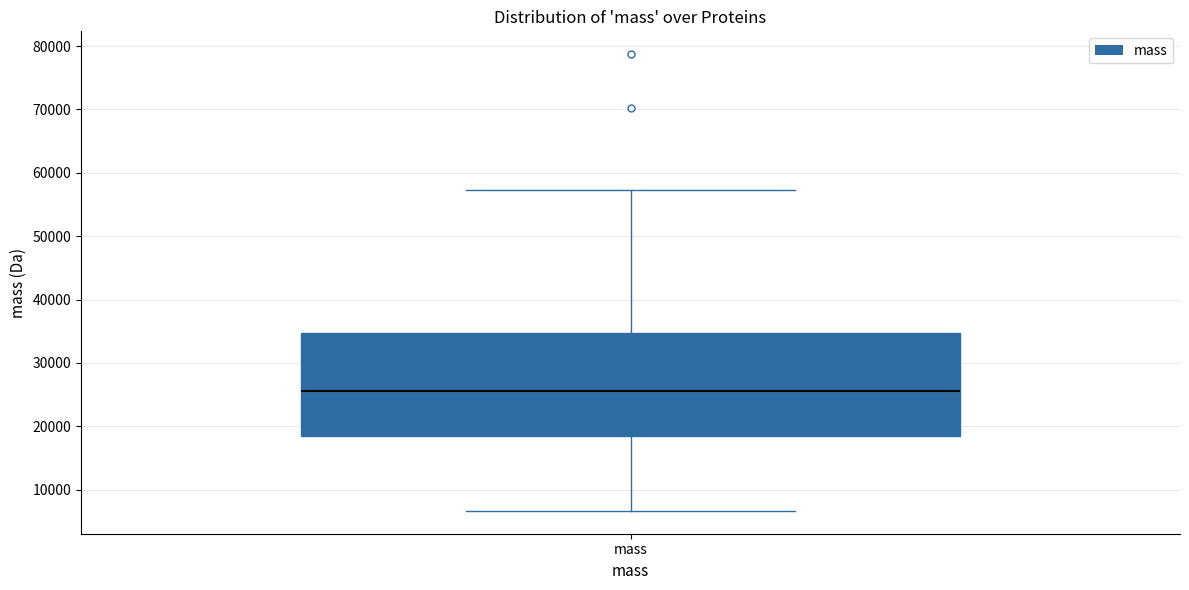

Where is the lower edge of the box for mass on the y-axis? The values are not printed on the chart, so give them approximately, as read against the axis.

18000